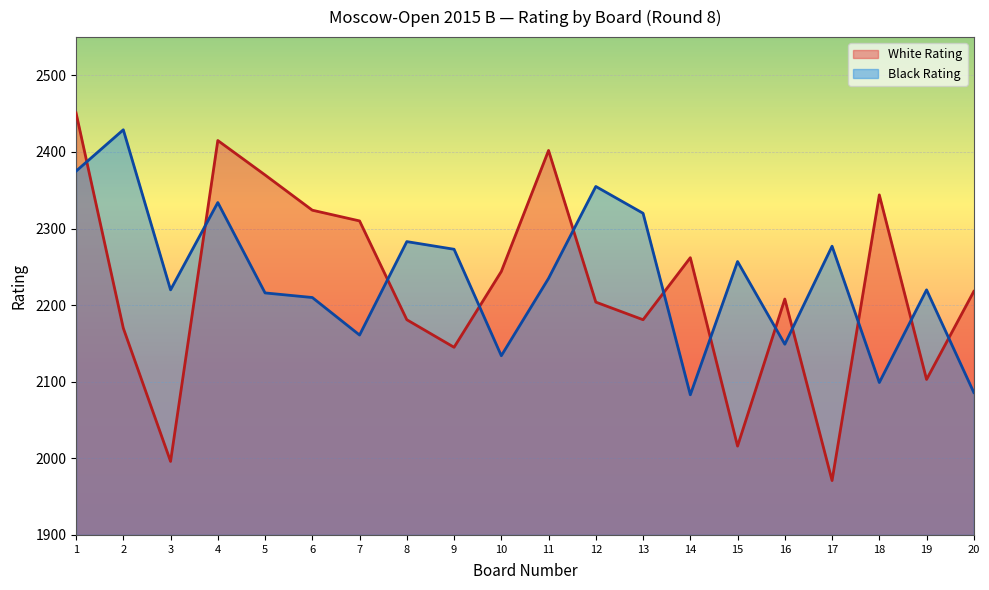

Which series has the largest range (max minus min)?

White Rating